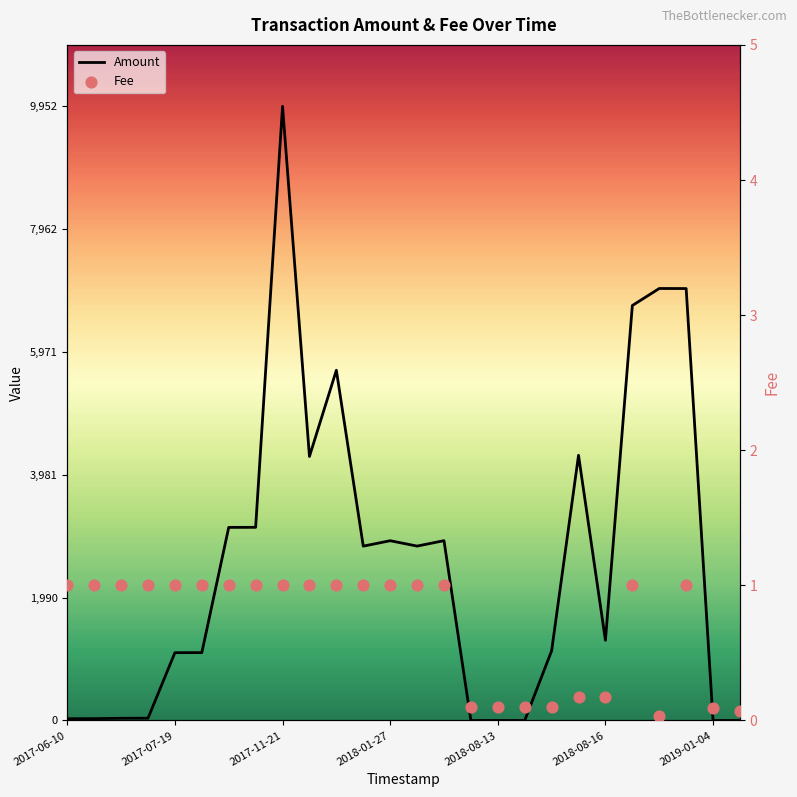

What is the total value across all series at 9?

4279.0